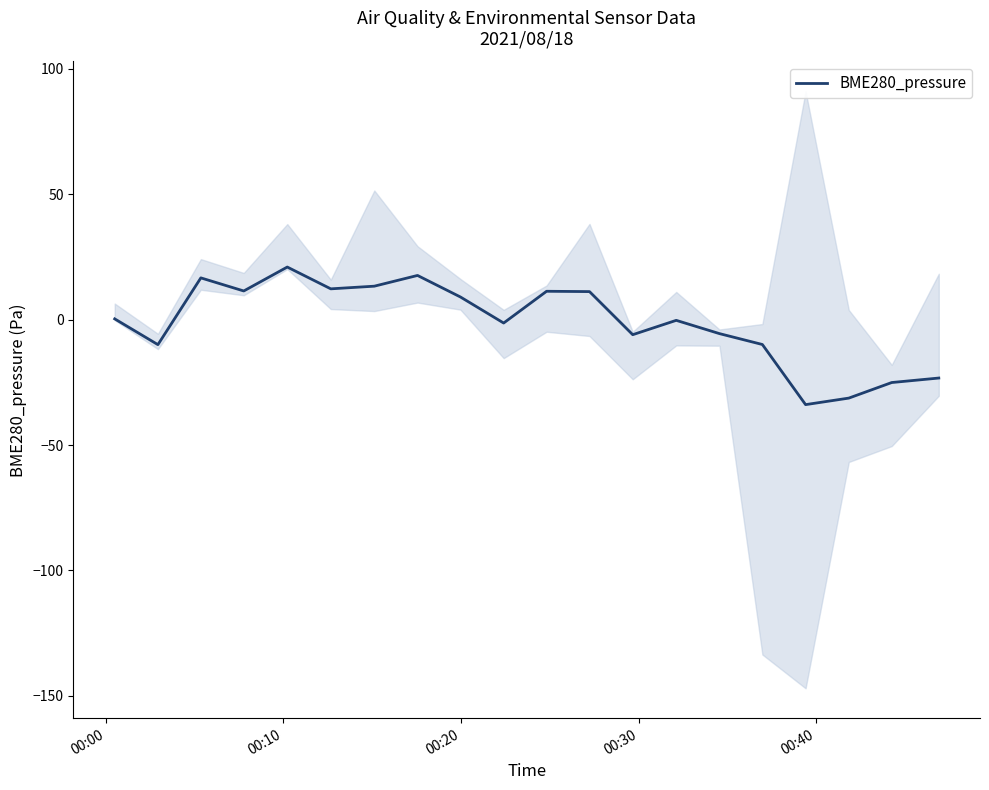

What is the minimum value for BME280_pressure?

-33.9